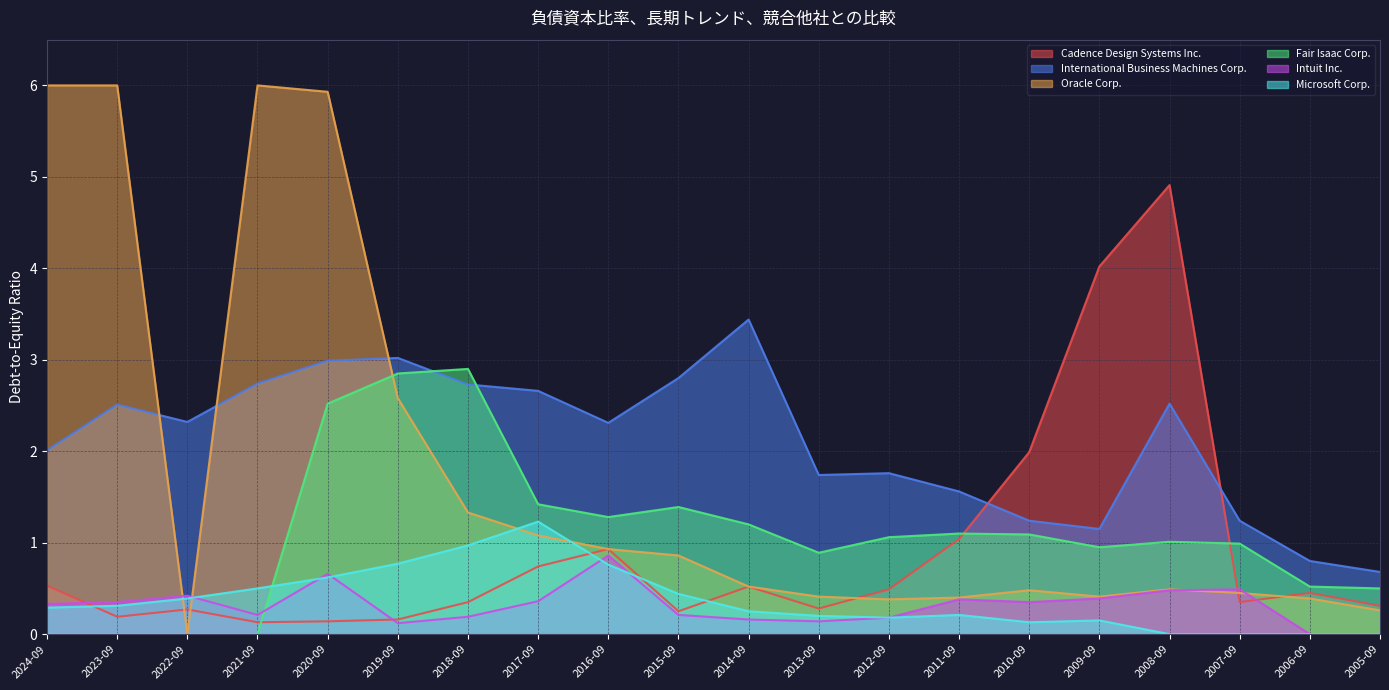

How many data points in Microsoft Corp. are above 0?

16